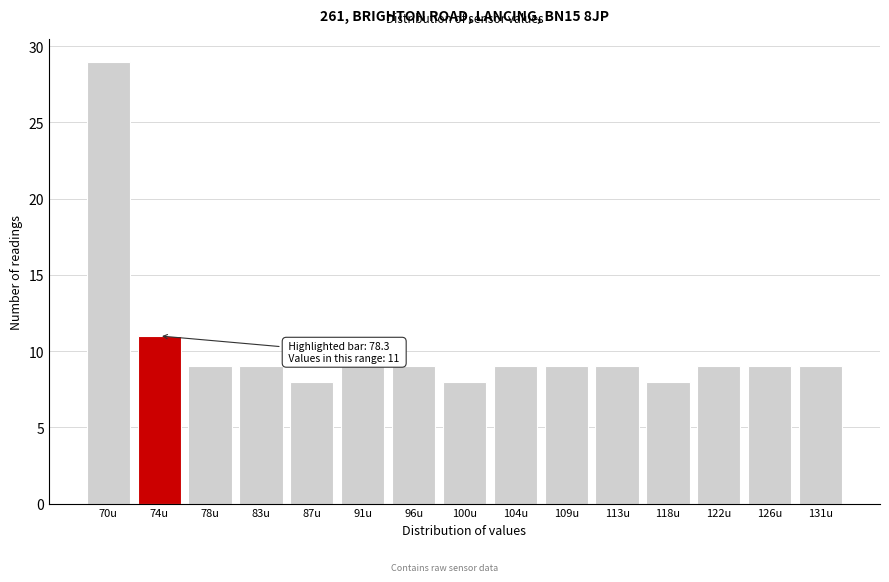

Reading left to right, transcribe all the data shown in this chart.

29	11	9	9	8	9	9	8	9	9	9	8	9	9	9